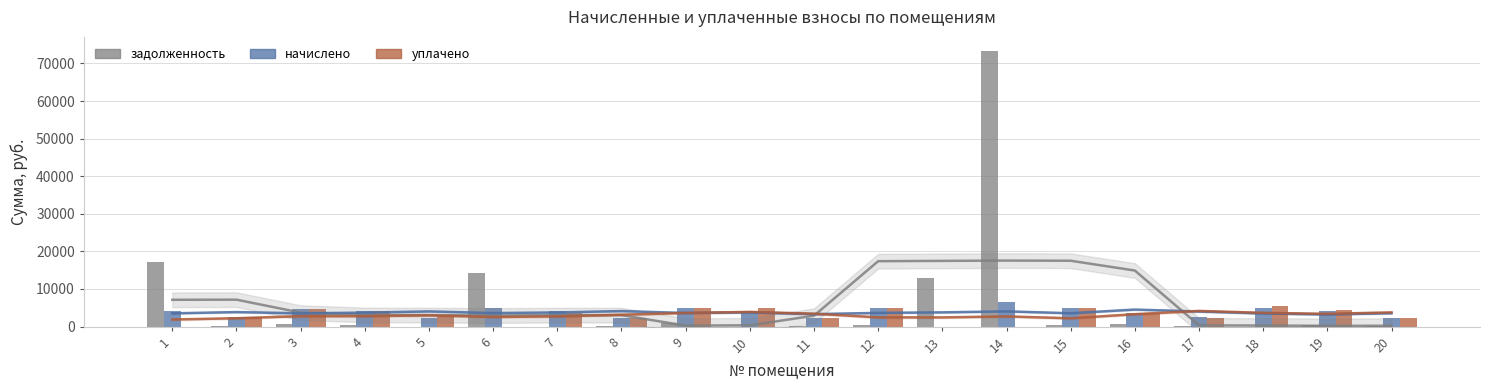

Reading right to left, what are all the values shown in this chart?

задолженность: 20=199.1	19=337.0	18=0.0	17=201.1	16=600.2	15=413.6	14=73306.2	13=13016.7	12=408.9	11=200.5	10=0.0	9=822.4	8=199.1	7=0.0	6=14117.3	5=0.0	4=343.9	3=738.2	2=201.6	1=17235.3
начислено: 20=2389.6	19=4044.0	18=4891.1	17=2413.6	16=3726.0	15=4963.1	14=6609.4	13=0.0	12=4907.0	11=2405.6	10=4267.7	9=4915.1	8=2389.6	7=4051.9	6=4987.0	5=2405.6	4=4126.3	3=4583.1	2=2429.5	1=4060.0
уплачено: 20=2369.2	19=4346.6	18=5429.6	17=2392.1	16=3704.0	15=4920.9	14=0.0	13=0.0	12=4865.3	11=2385.2	10=4999.9	9=4873.3	8=2369.2	7=3476.3	6=0.0	5=2789.5	4=4091.2	3=4556.1	2=2409.4	1=0.0